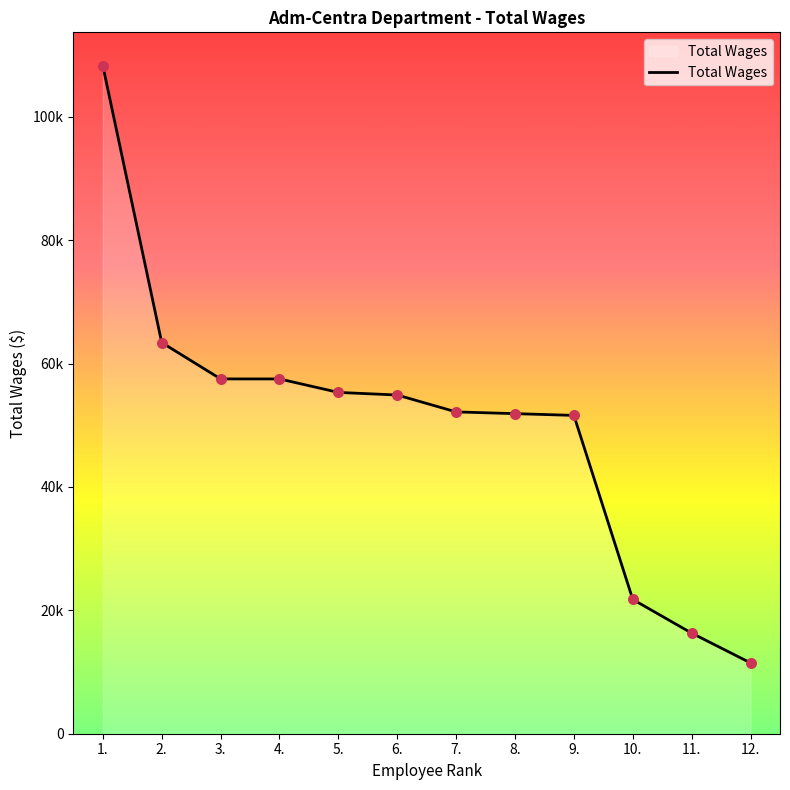

What is the change in value from 1. to 11.?

-91974